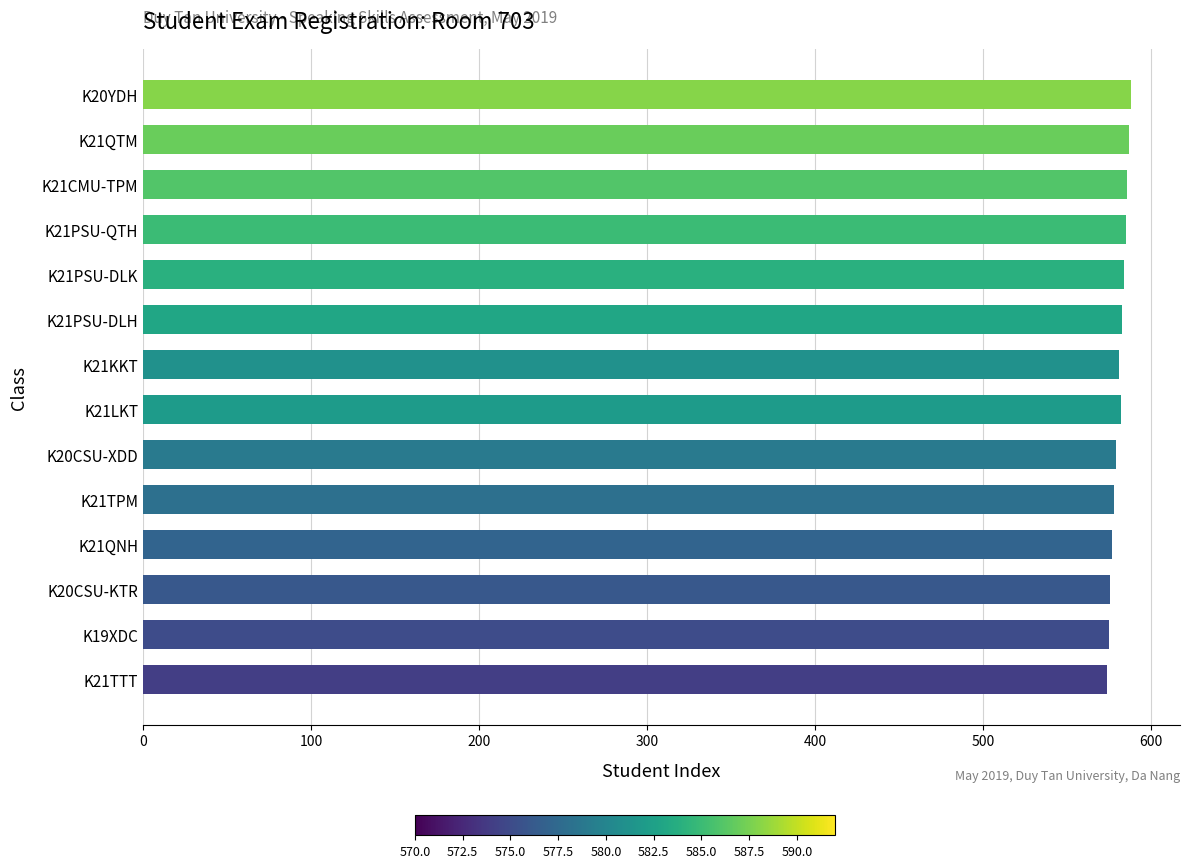

True or false: the data shows 577 at K21QNH.

True